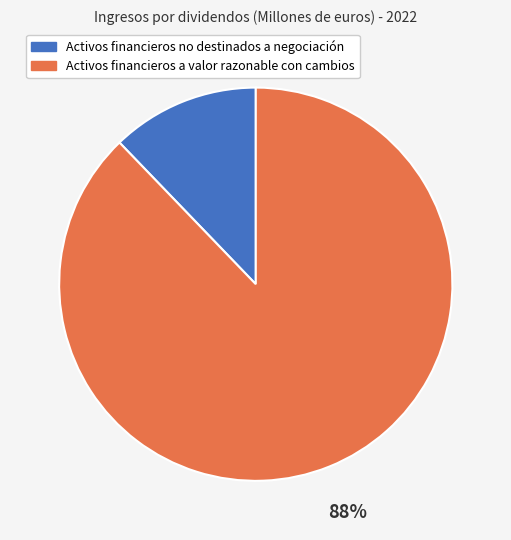

Rank the categories by value from lowest to highest.

Activos financieros no destinados a negociación, Activos financieros a valor razonable con cambios